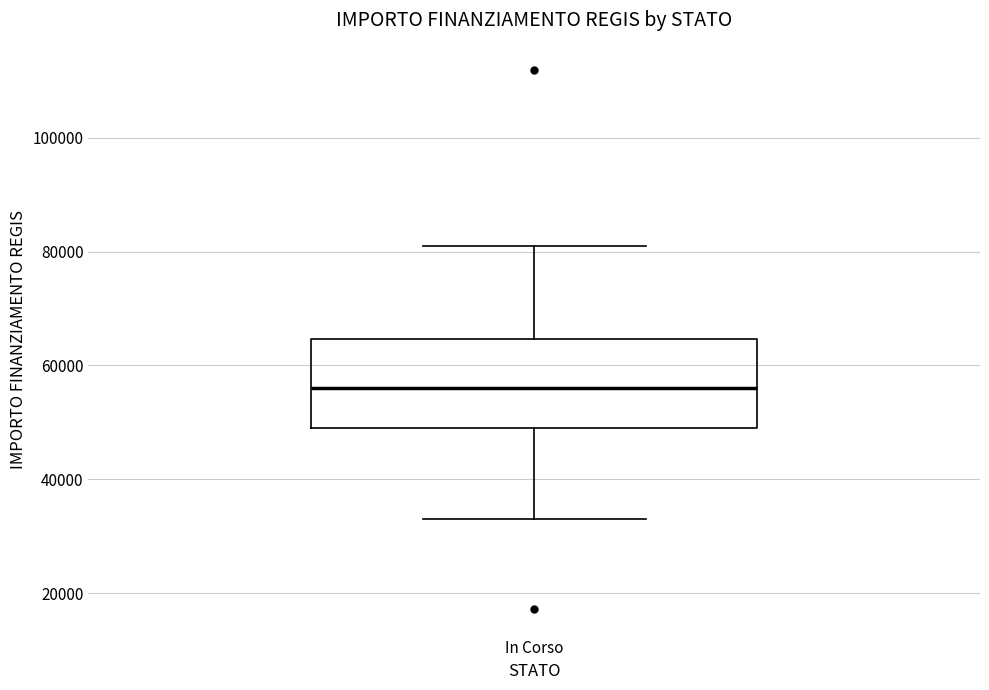

Where does the lower whisker of the box for In Corso end on the y-axis? The values are not printed on the chart, so give them approximately, as read against the axis.

32000